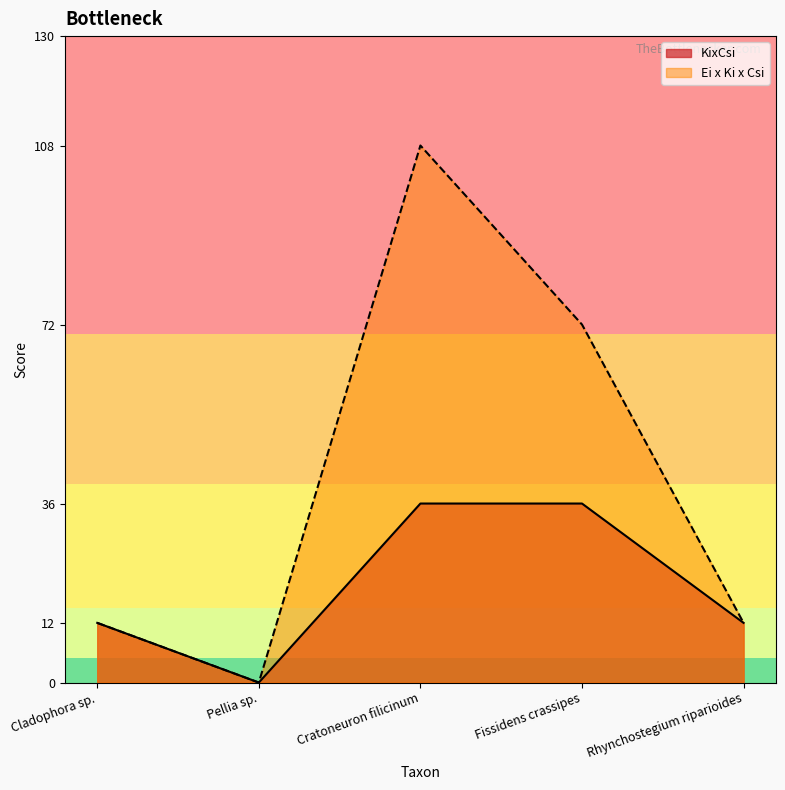

True or false: KixCsi and Ei x Ki x Csi cross at least once.

False